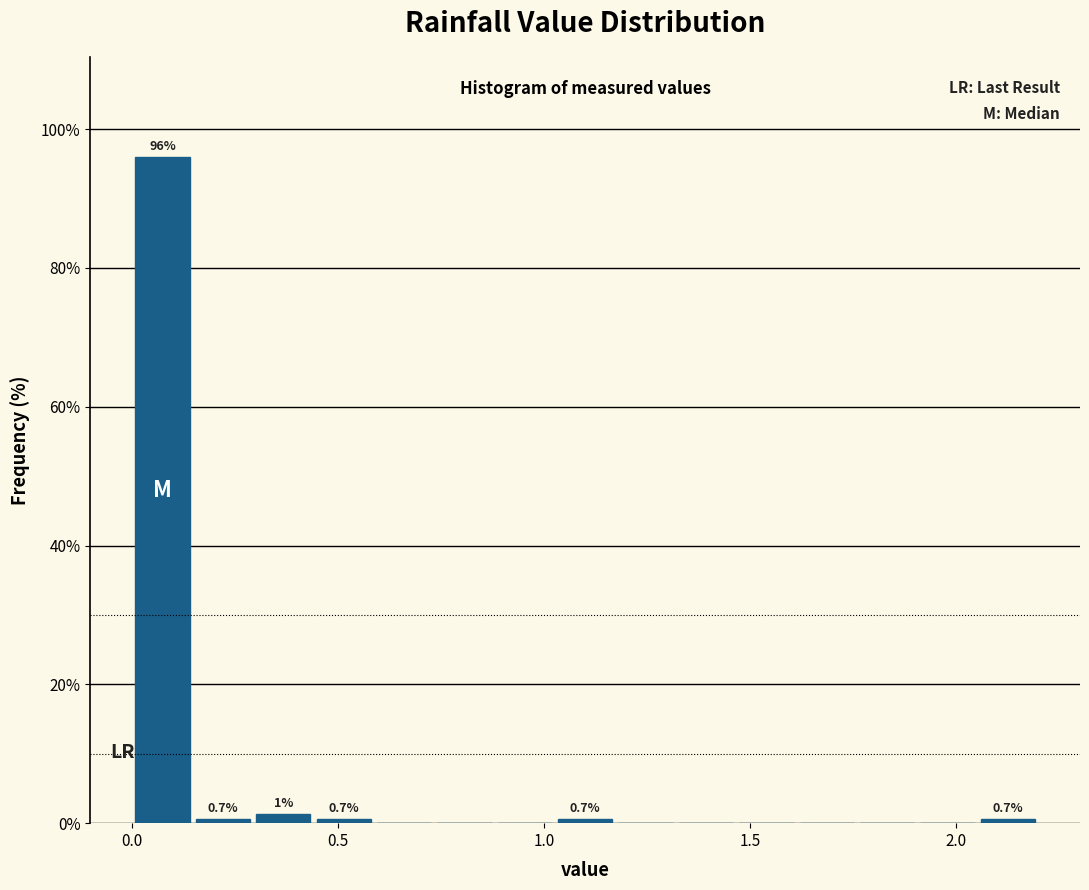

Read against the x-axis, roughly where is the centre of the tallest bar?

0.05